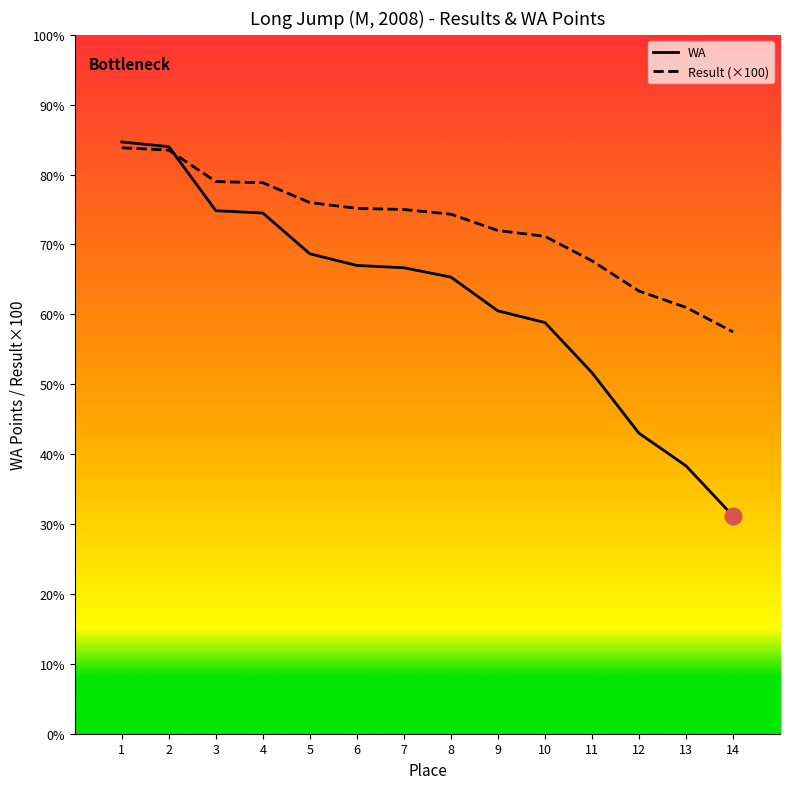

What value does the Result series have at 13?

366.0